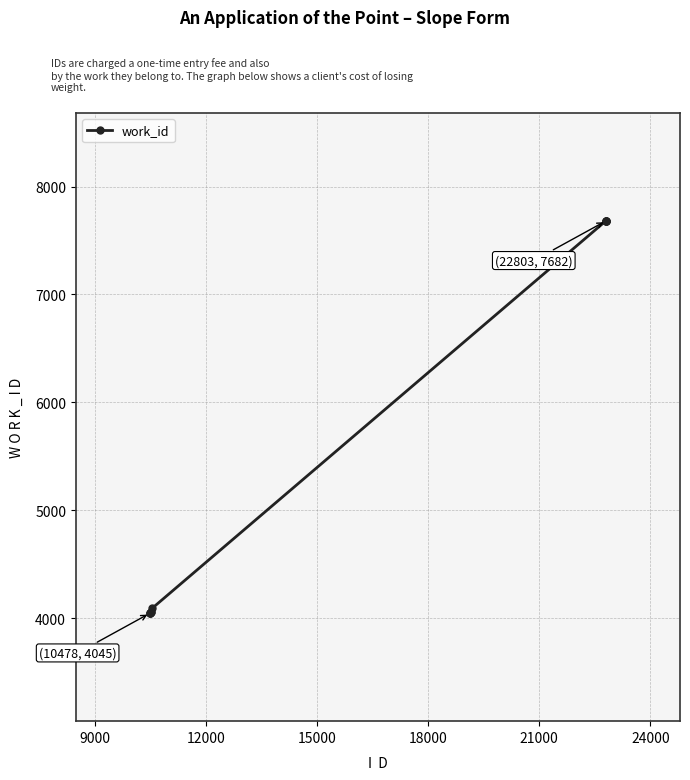

What is the value of the 3rd point from the left?

4045